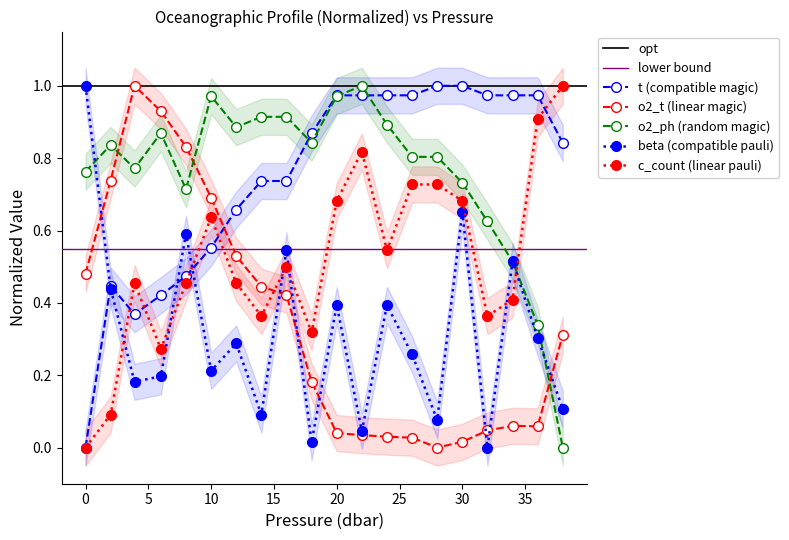

Which series has the largest range (max minus min)?

t